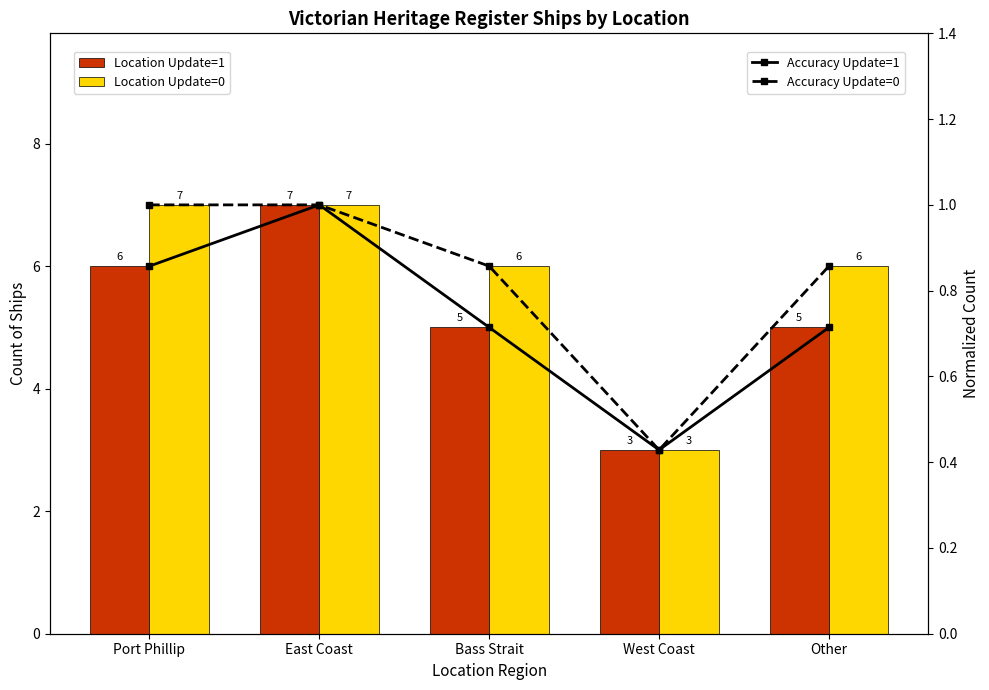

What is the difference between the Accuracy Update=0 values at Port Phillip and West Coast?

0.6